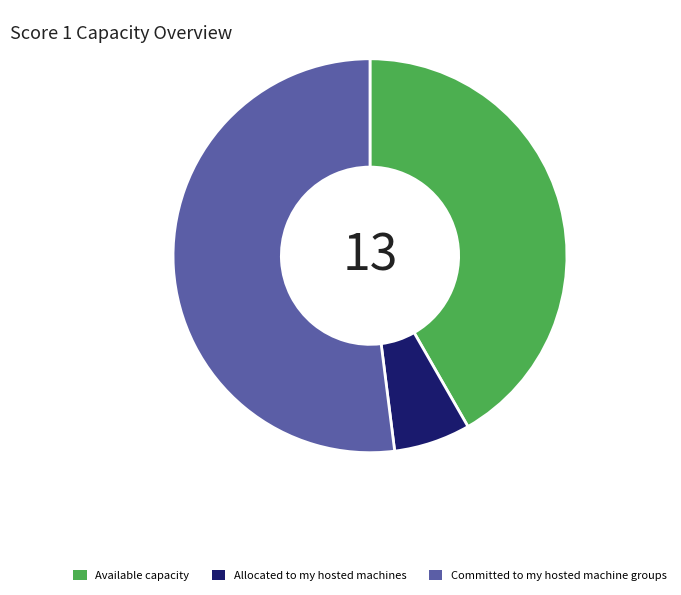

What is the majority slice?

Committed to my hosted machine groups